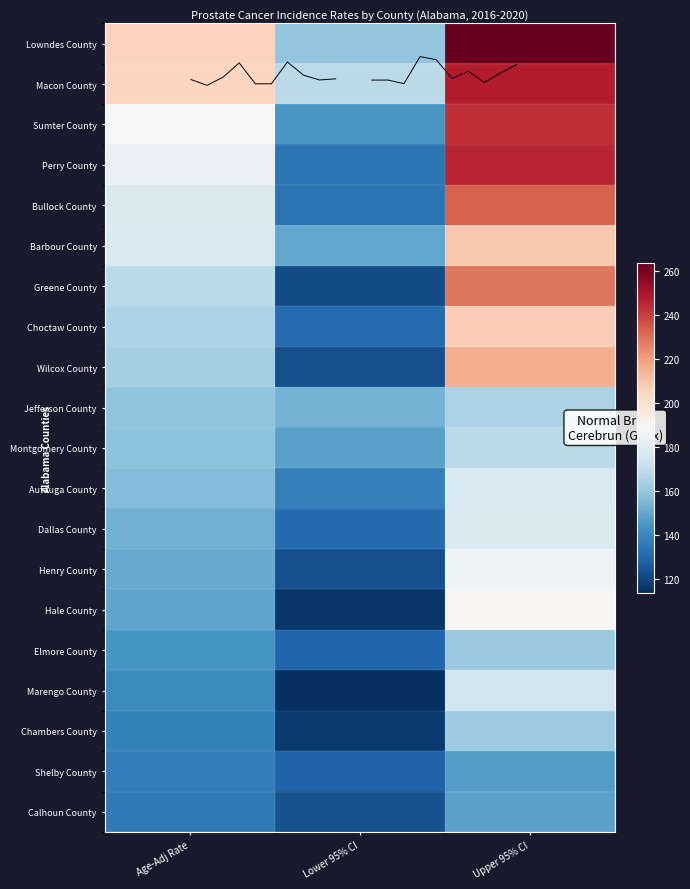

At which category is the sum across all series the highest?

Upper 95% CI